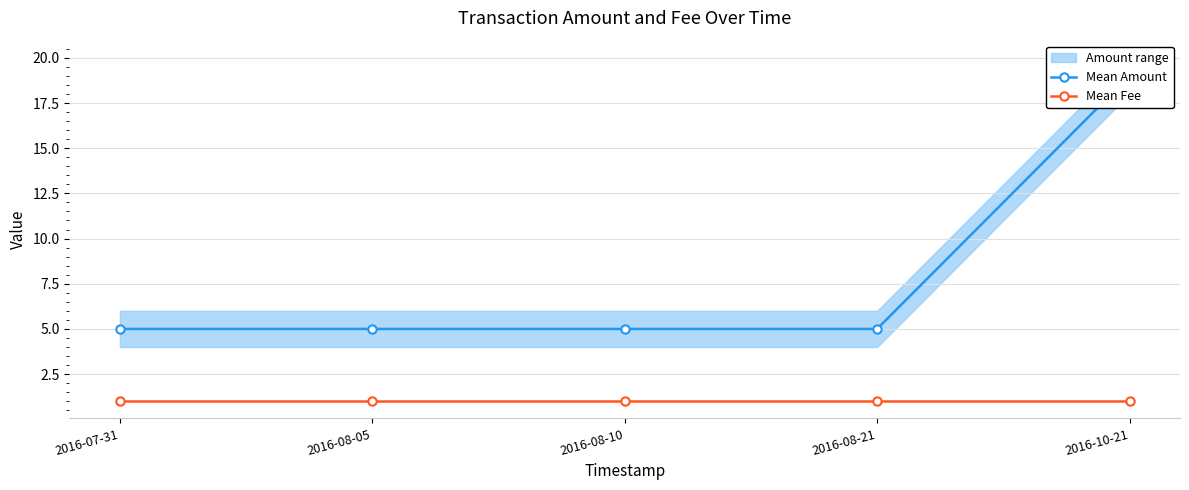

Reading right to left, extract all data points from this chart.

Mean Amount: 19	5	5	5	5
Mean Fee: 1	1	1	1	1